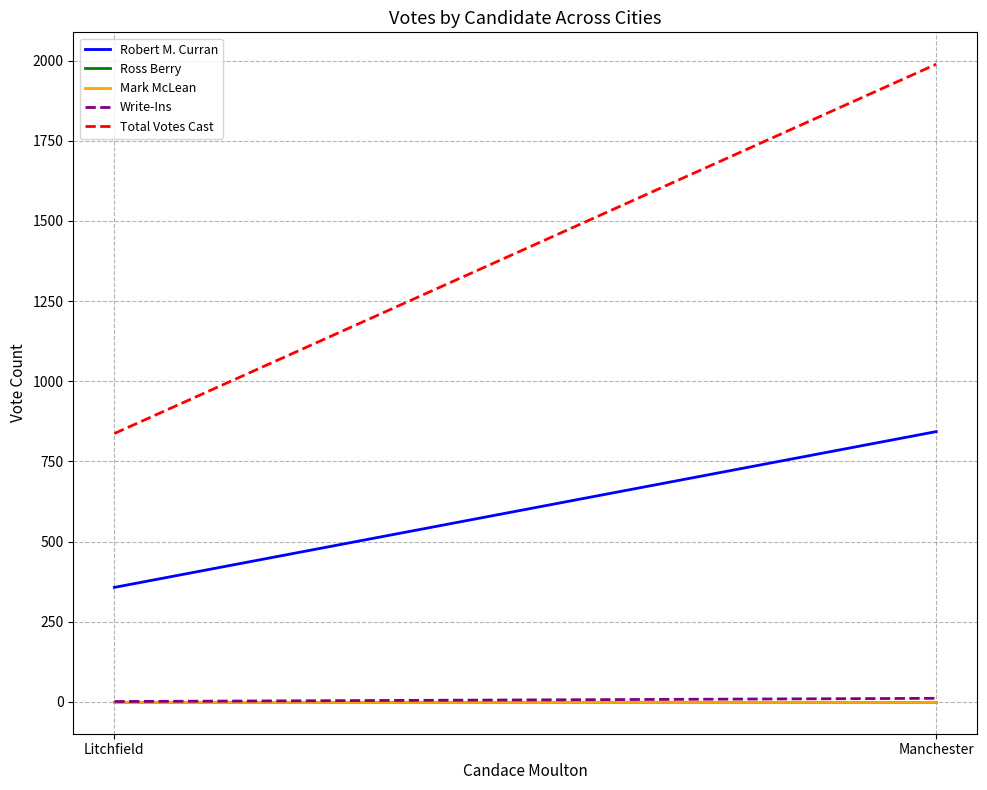

Count the Total Votes Cast values in the range 837 to 1989.

2